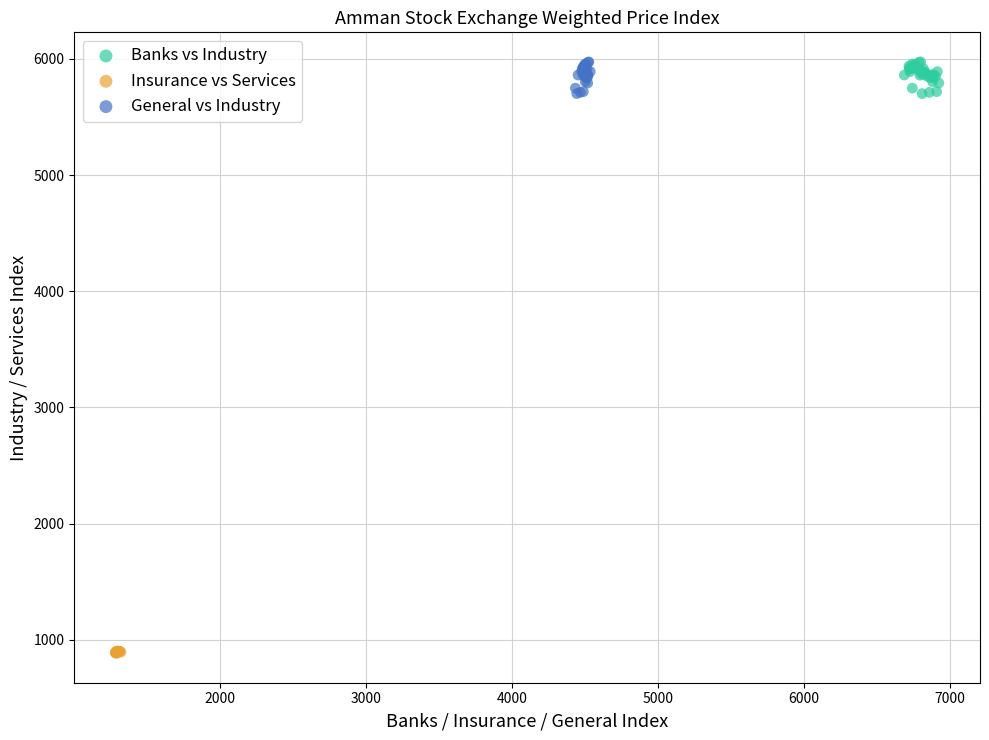

Which series reaches the minimum Y coordinate?

Insurance vs Services